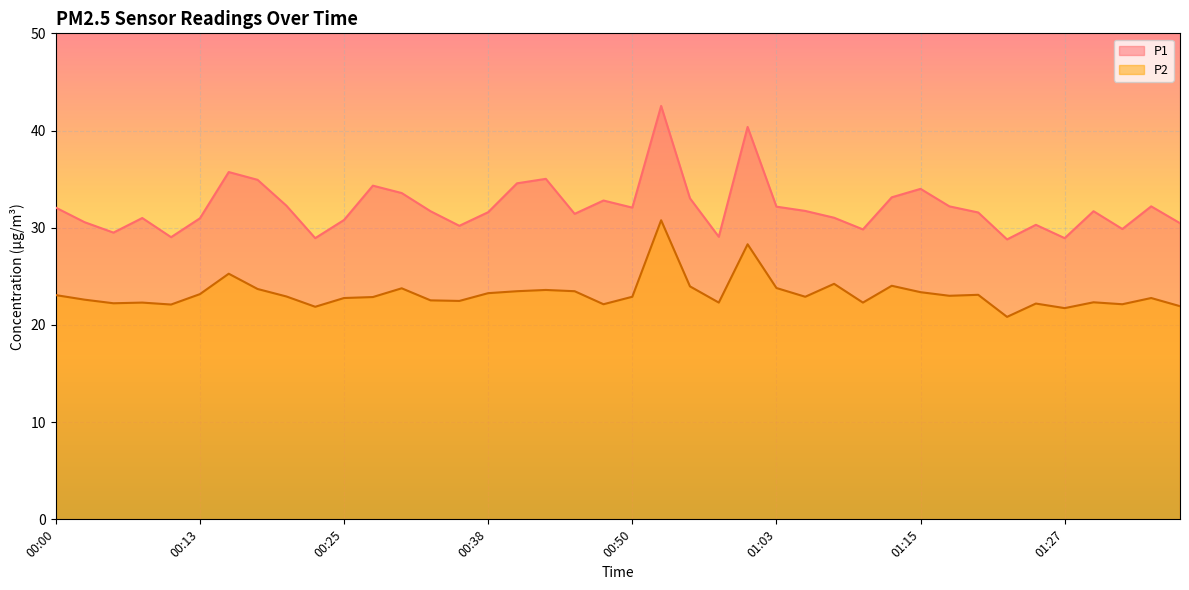

Is the value of P2 at 01:15 greater than the value of P1 at 01:00?

No